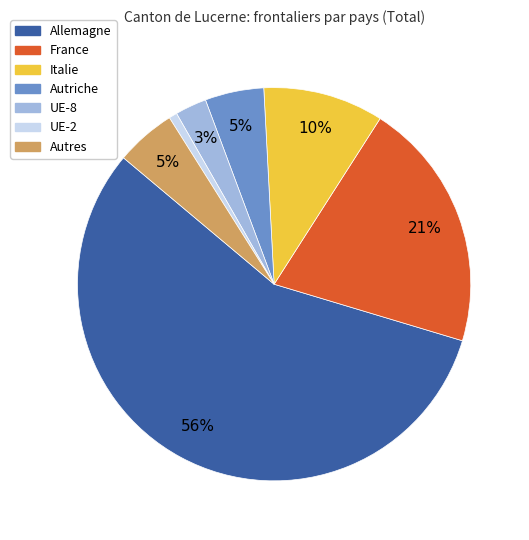

Which slice is the smallest?

UE-2